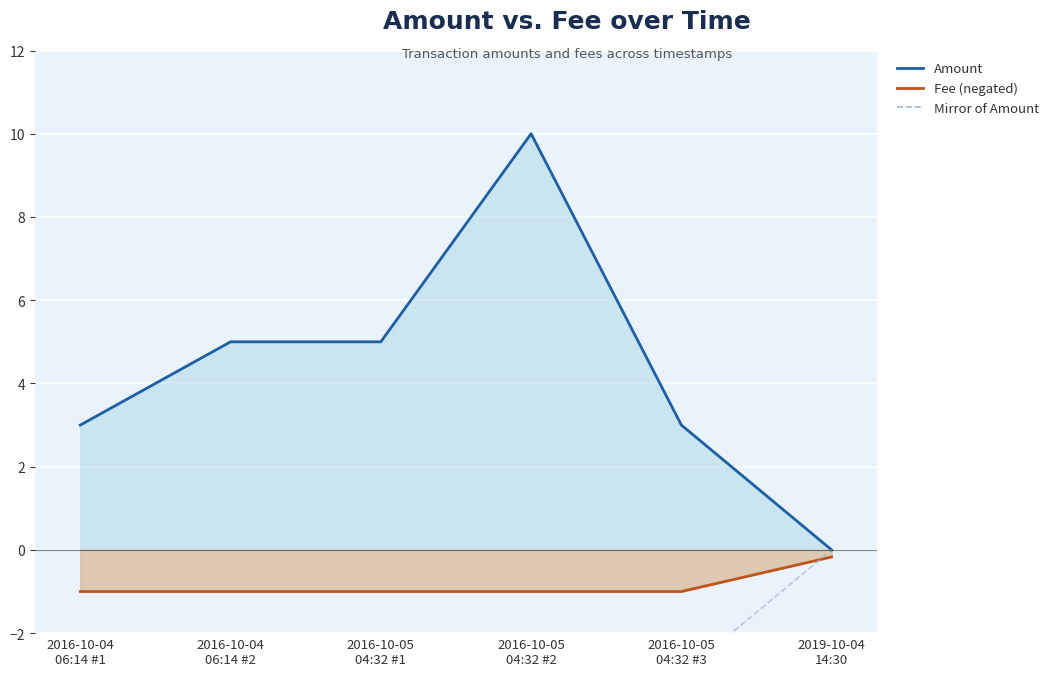

What position from the left is 2016-10-04
06:14 #1?

1